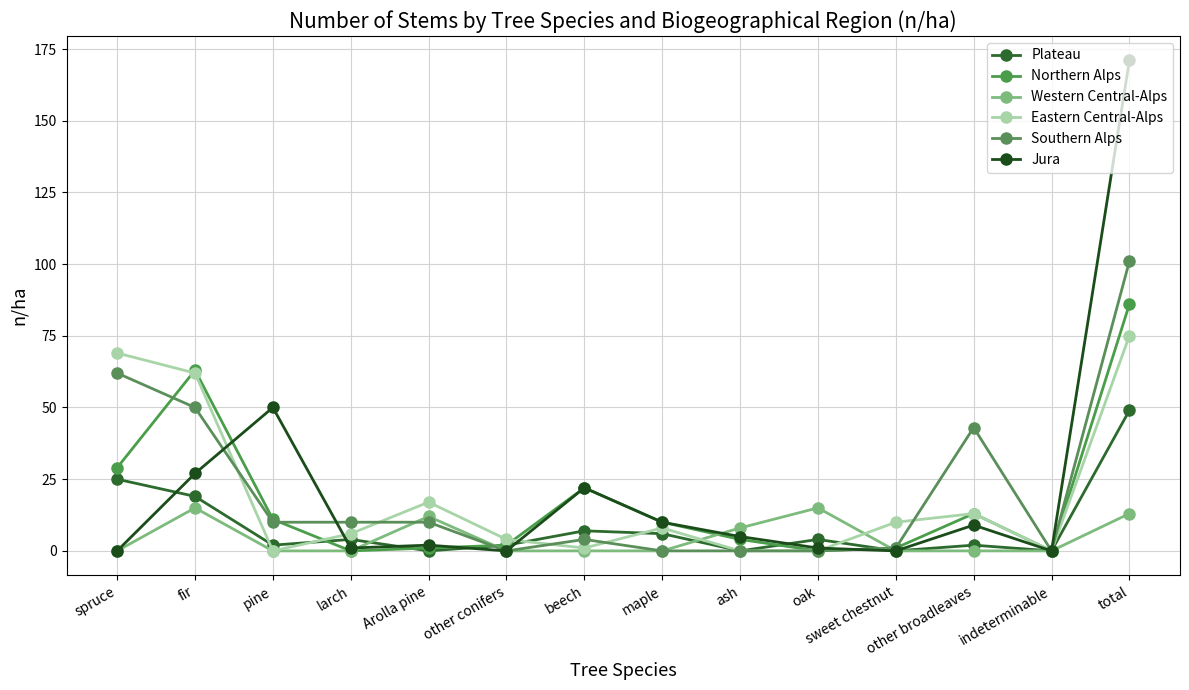

Reading right to left, transcribe all the data shown in this chart.

Plateau: 49	0	2	0	4	0	6	7	2	0	4	2	19	25
Northern Alps: 86	0	13	1	0	4	10	22	2	1	0	11	63	29
Western Central-Alps: 13	0	0	0	15	8	0	0	0	12	0	0	15	0
Eastern Central-Alps: 75	0	13	10	0	0	8	1	4	17	6	0	62	69
Southern Alps: 101	0	43	1	0	0	0	4	0	10	10	10	50	62
Jura: 171	0	9	0	1	5	10	22	0	2	1	50	27	0